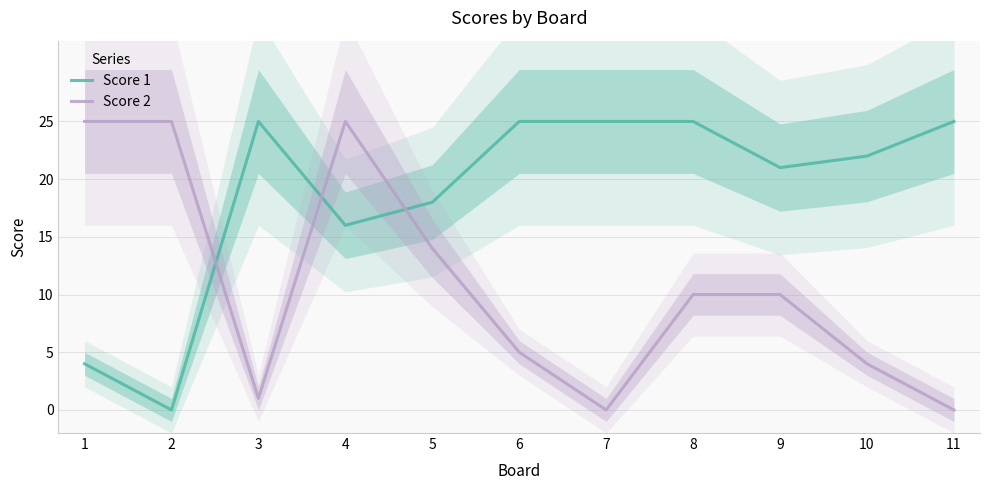

How many categories are shown in the chart?

11